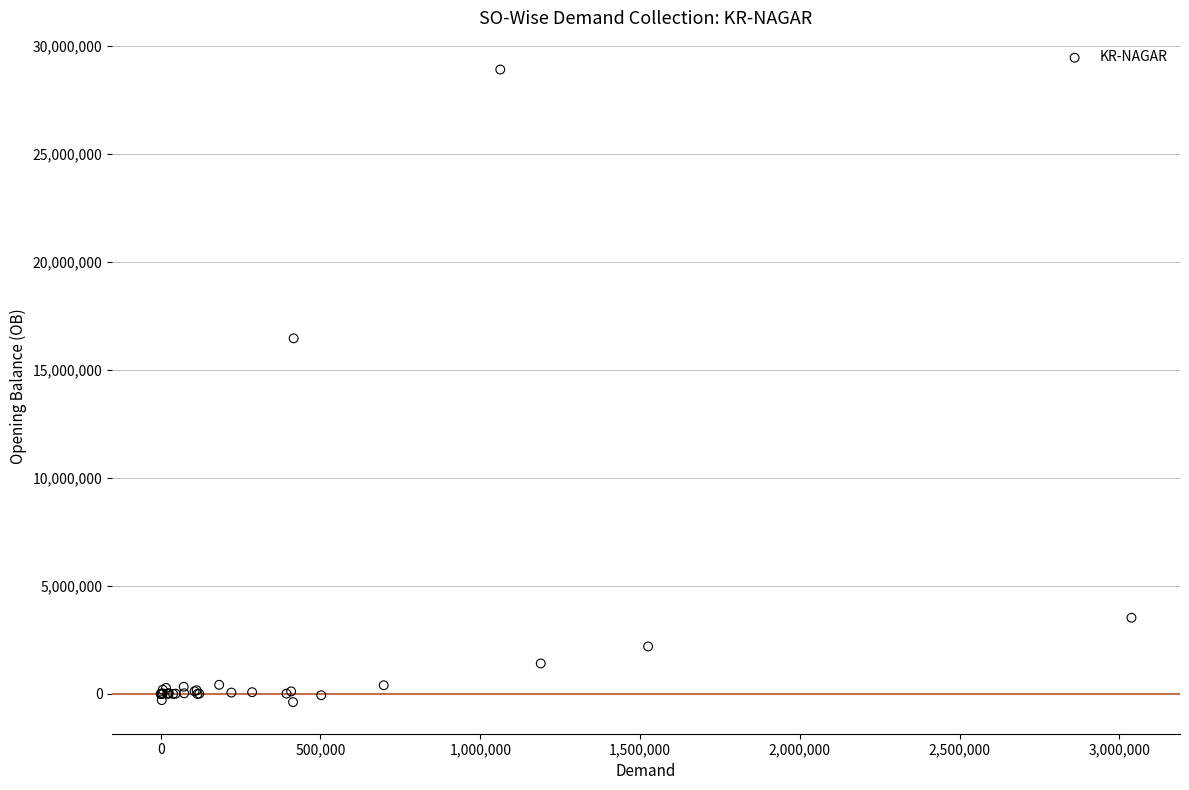

What Y value in the scatter plot is closest to 14266716?

16464460.7